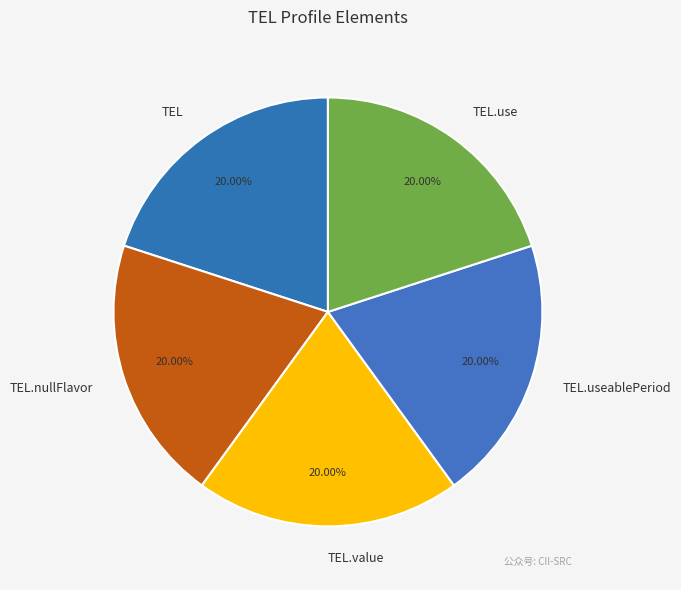

Is there any slice that represents more than half of the pie?

No